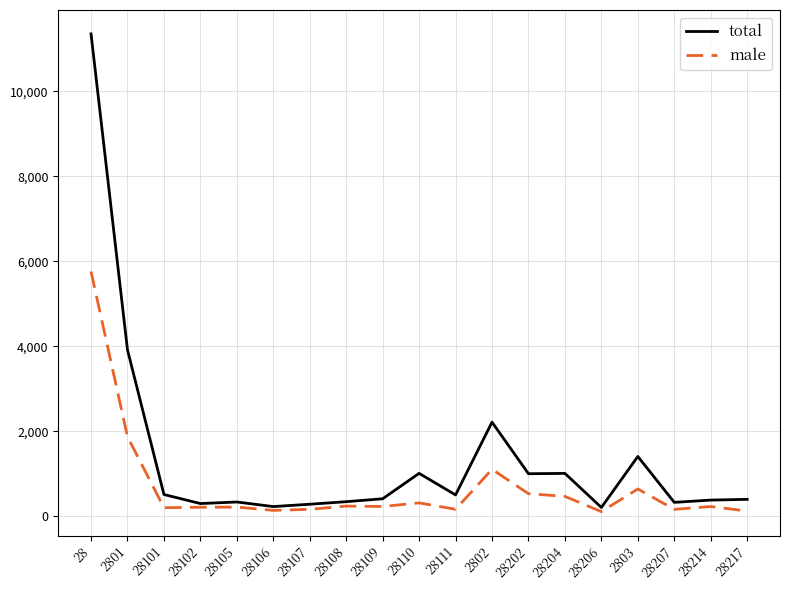

At how many categories does at least one series exceed 9761?

1